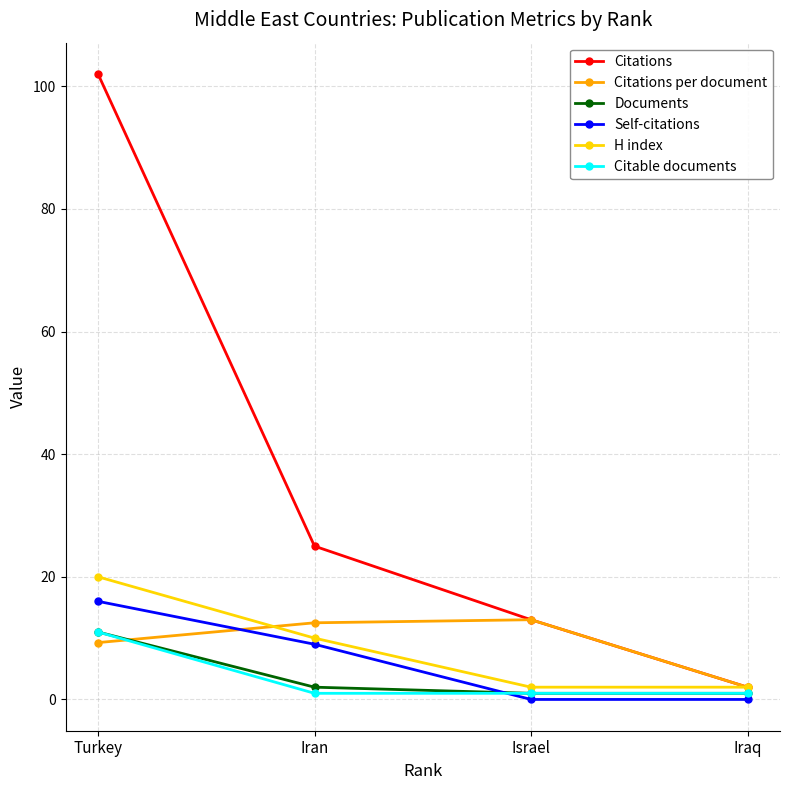

How many values in the Self-citations series are below 9?

2